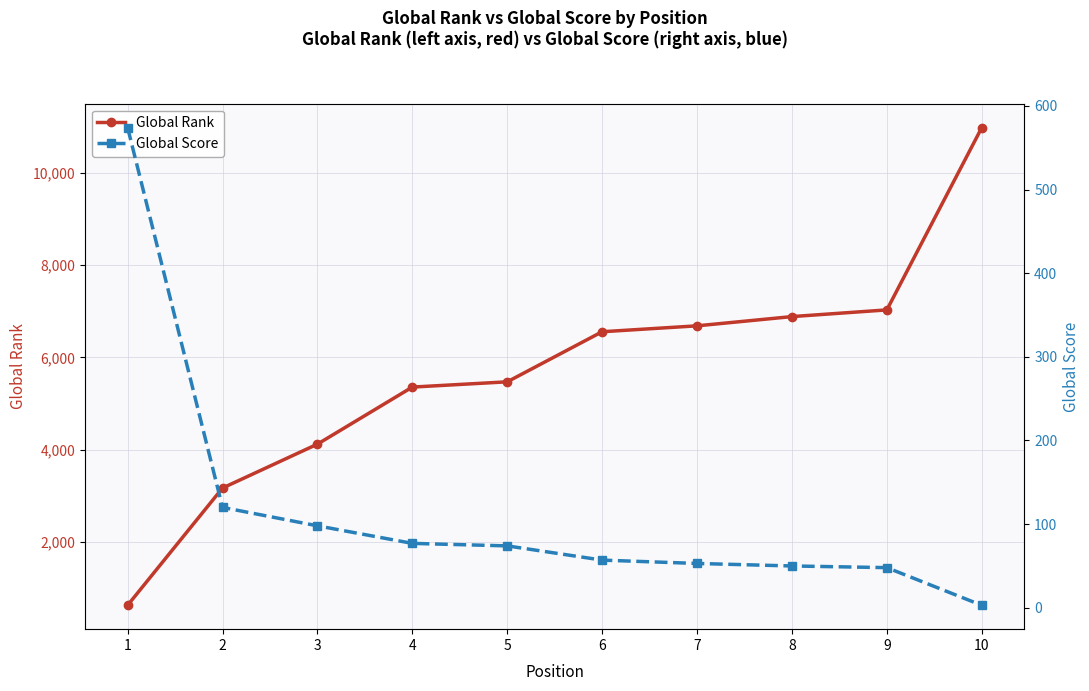

Reading left to right, transcribe all the data shown in this chart.

Global Rank: 1=629	2=3169	3=4120	4=5356	5=5470	6=6555	7=6683	8=6883	9=7028	10=10977
Global Score: 1=574	2=120	3=98	4=77	5=74	6=57	7=53	8=50	9=48	10=3